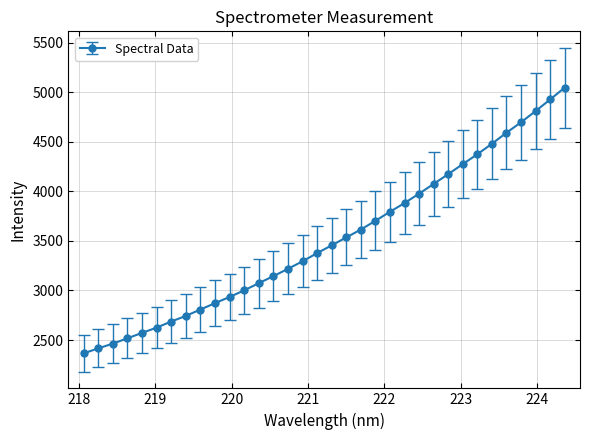

Does the chart have visible grid lines?

Yes